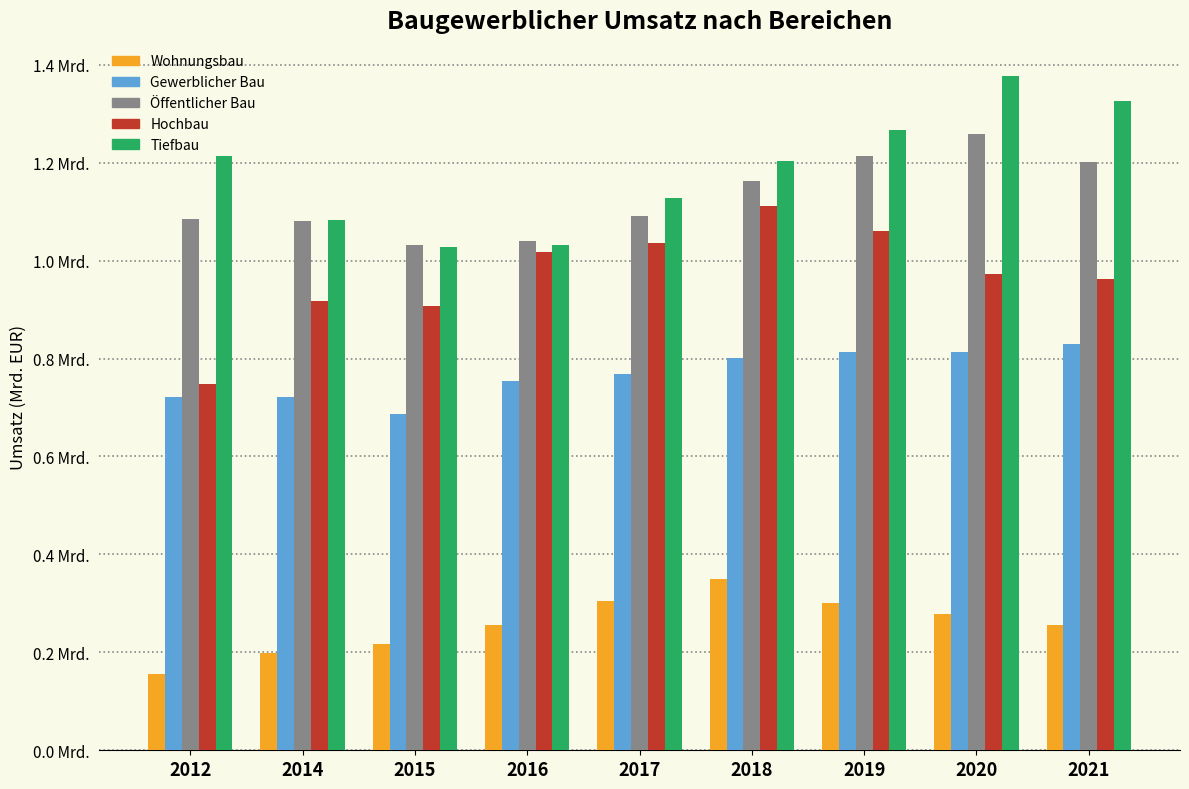

What is the minimum value for Tiefbau?

1027327.7